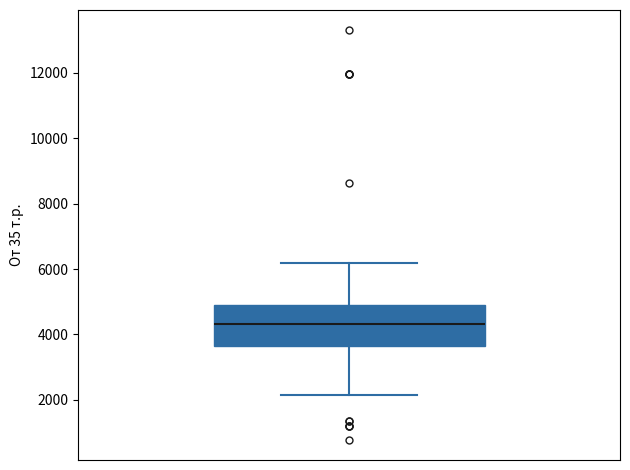

Transcribe this box plot: give where the median line is, the range the box spans, and where the two whiskers end, as read against the y-axis. The values are not printed on the chart, so give them approximately, as read against the axis.

median 4400, box 3600 to 5000, whiskers 2200 to 6200